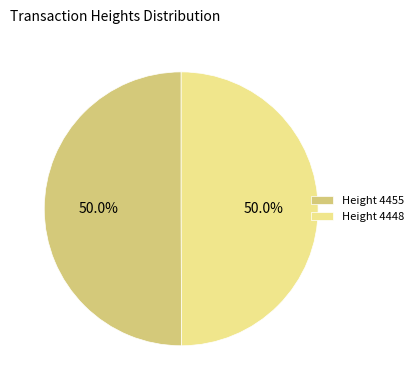

What is the total percentage of Height 4455 and Height 4448?

100.0%